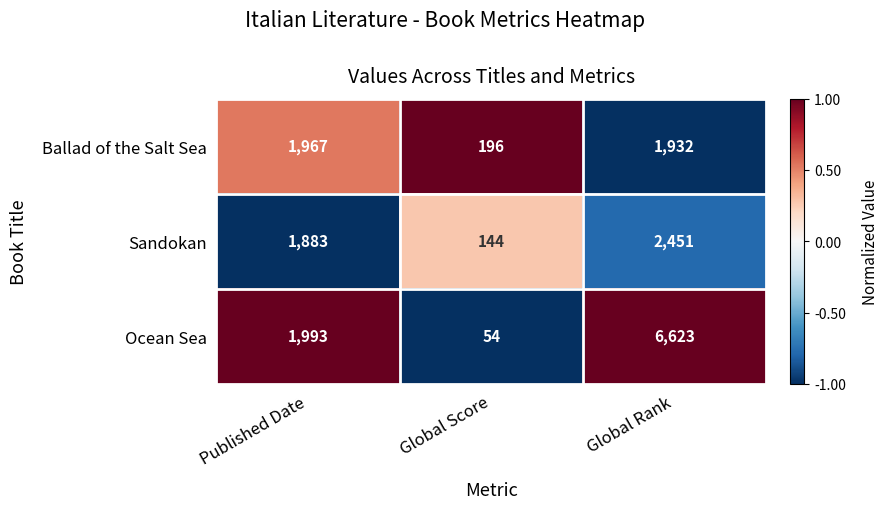

What is the total value across all series at Published Date?

5843